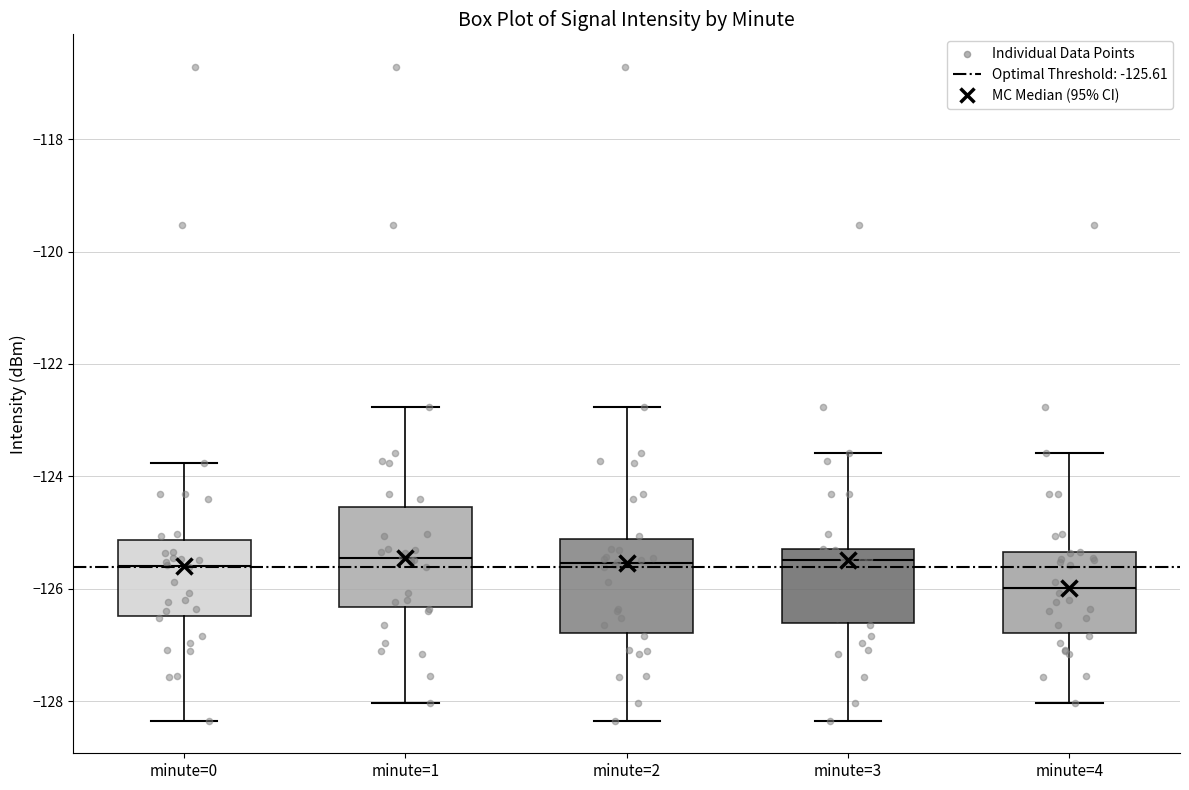

Reading left to right, read every box against the y-axis: the position of its median line, the range the box covers, and the ends of its whiskers. The values are not printed on the chart, so give them approximately, as read against the axis.

minute=0: median -125.6, box -126.4 to -125.2, whiskers -128.4 to -123.8
minute=1: median -125.4, box -126.4 to -124.6, whiskers -128.0 to -122.8
minute=2: median -125.6, box -126.8 to -125.2, whiskers -128.4 to -122.8
minute=3: median -125.4, box -126.6 to -125.2, whiskers -128.4 to -123.6
minute=4: median -126.0, box -126.8 to -125.4, whiskers -128.0 to -123.6